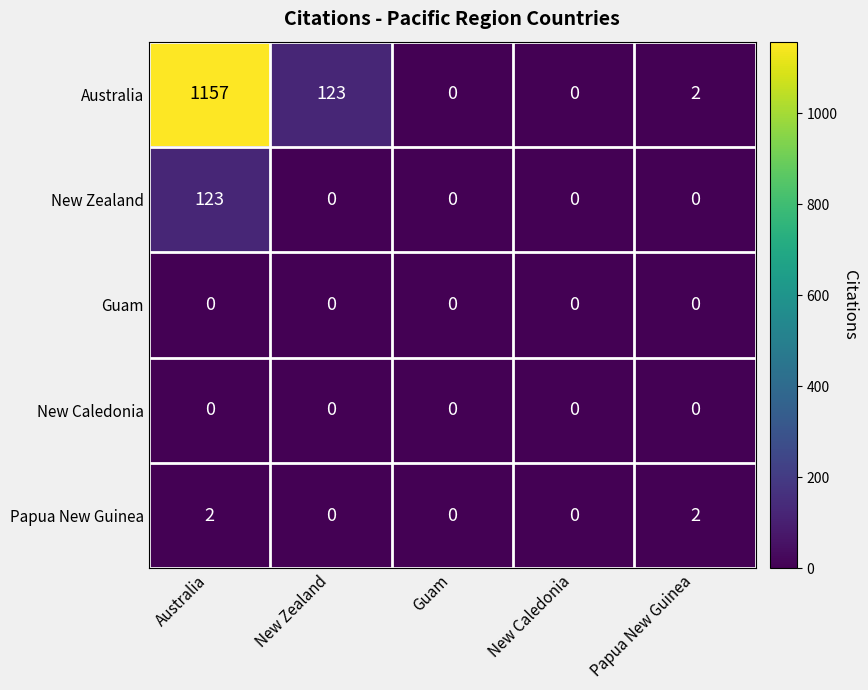

How many values in the Australia series are below 2?

2